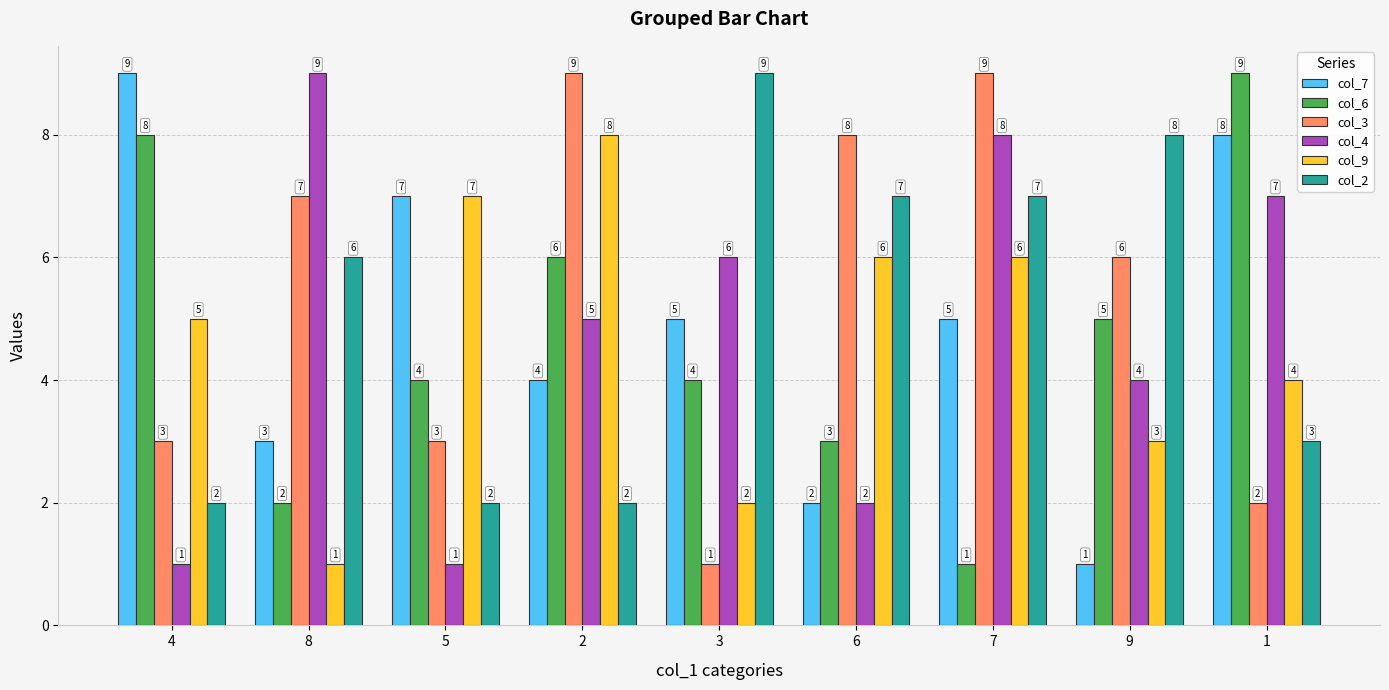

What is the sum of the col_3 values at 3 and 4?

4